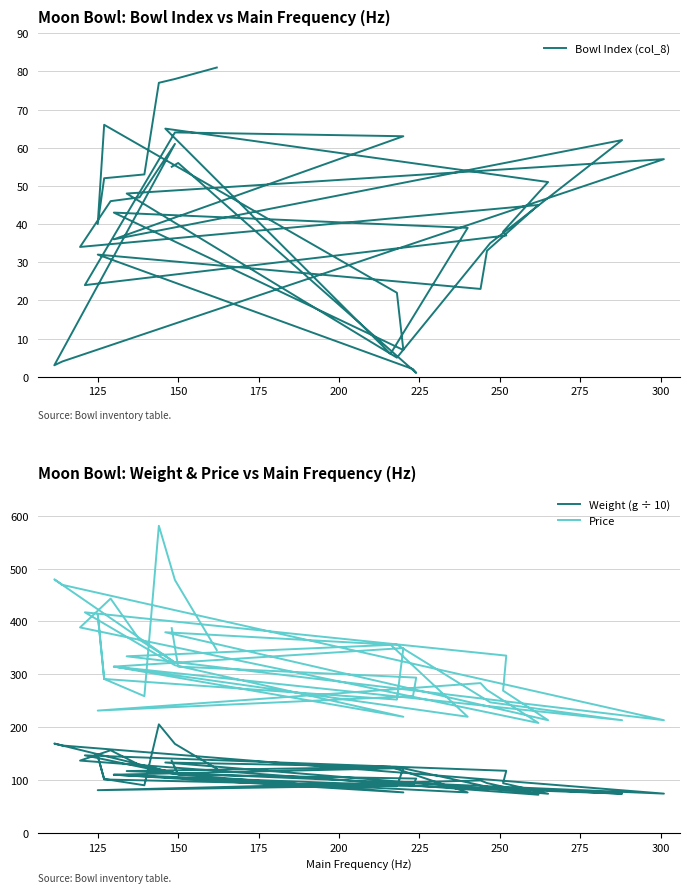

What are all the series names shown in the legend?

Bowl Index (col_8), Weight (g ÷ 10), Price